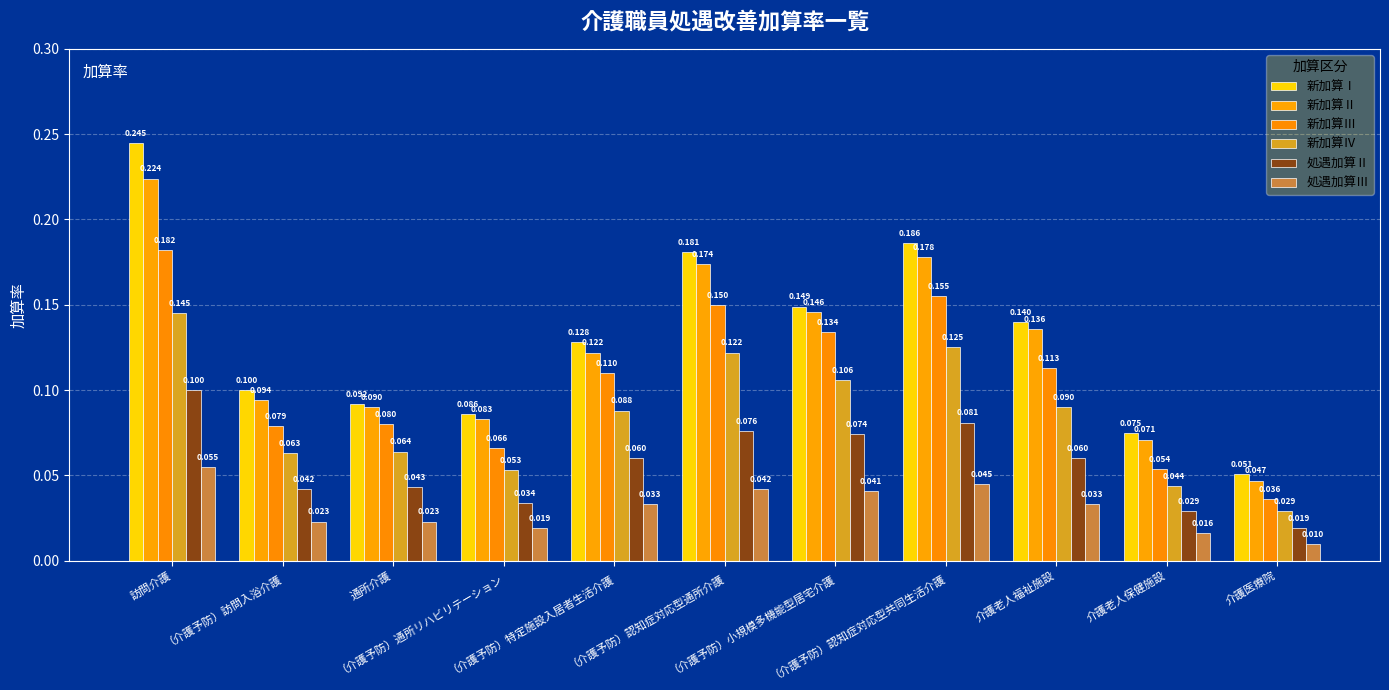

Is it true that 新加算Ⅳ equals 0.1 at （介護予防）通所リハビリテーション?

False